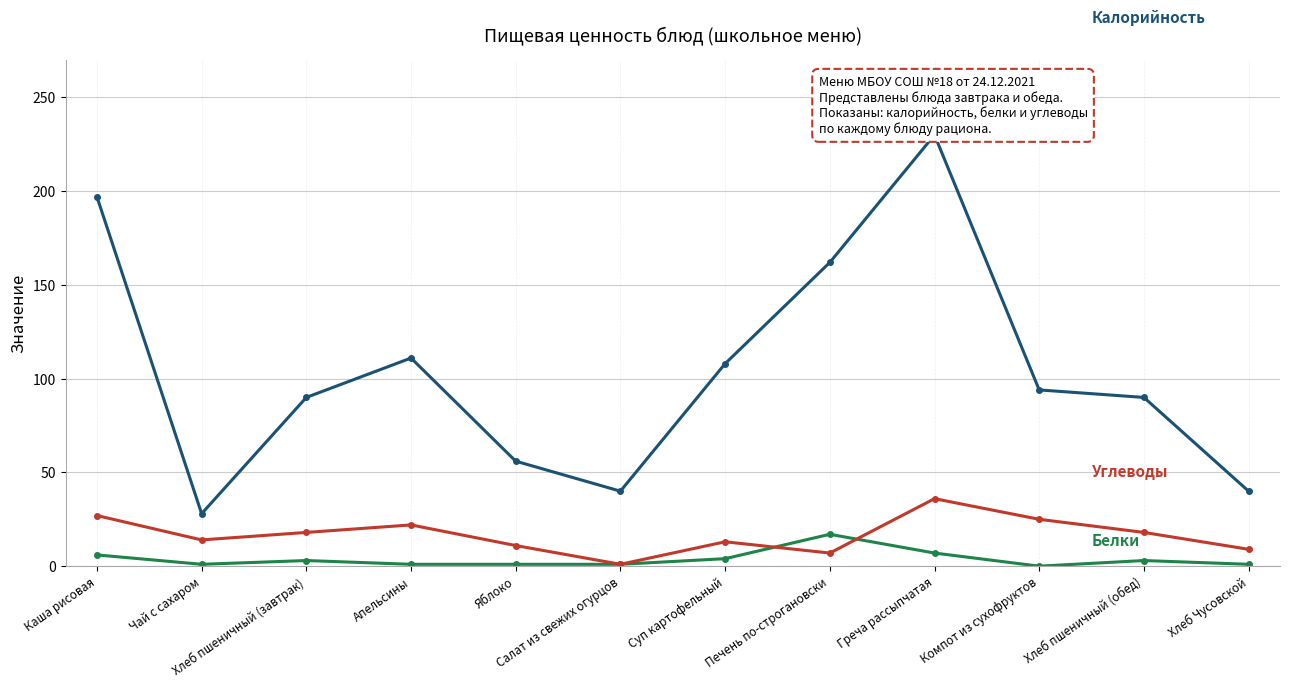

What is the spread (max minus min) of values at Хлеб пшеничный (завтрак)?

87